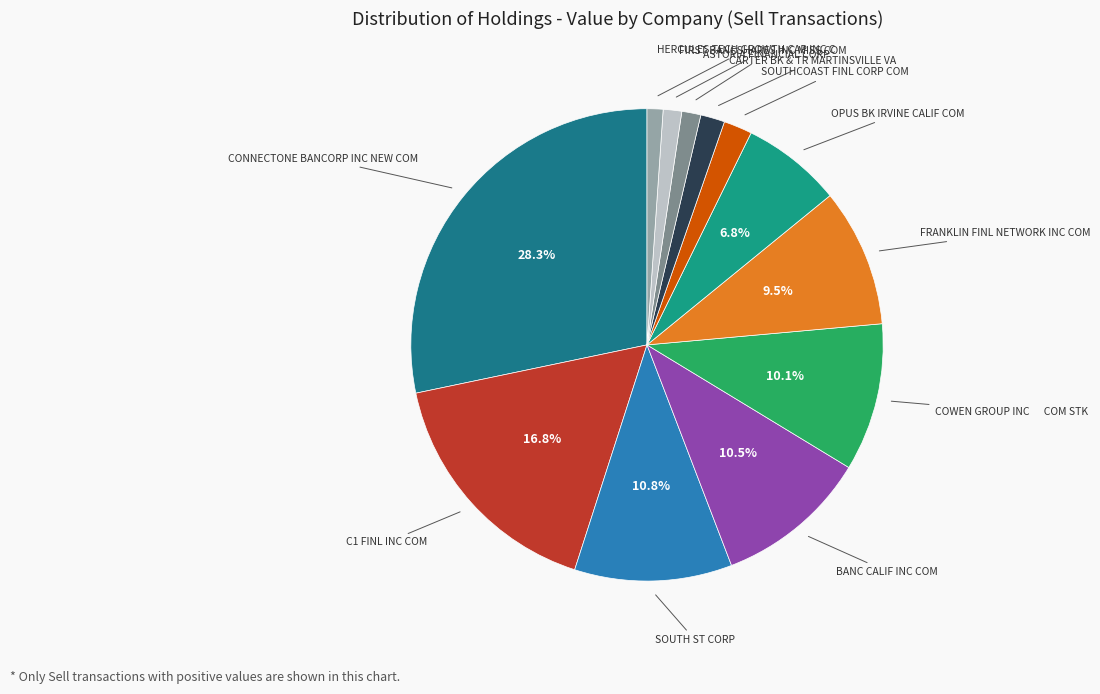

What is the smallest slice in the pie chart?

HERCULES TECH GROWTH CAP INC C